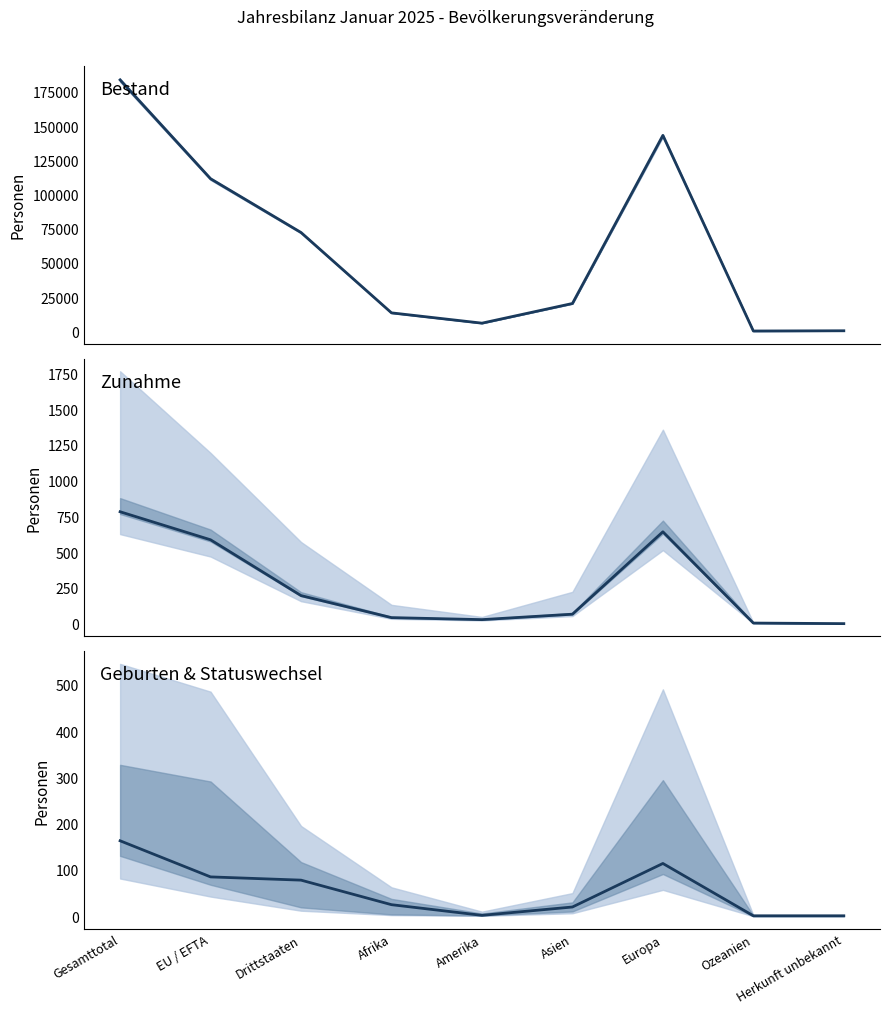

What is the average value of the Geburten (Linie) series?

54